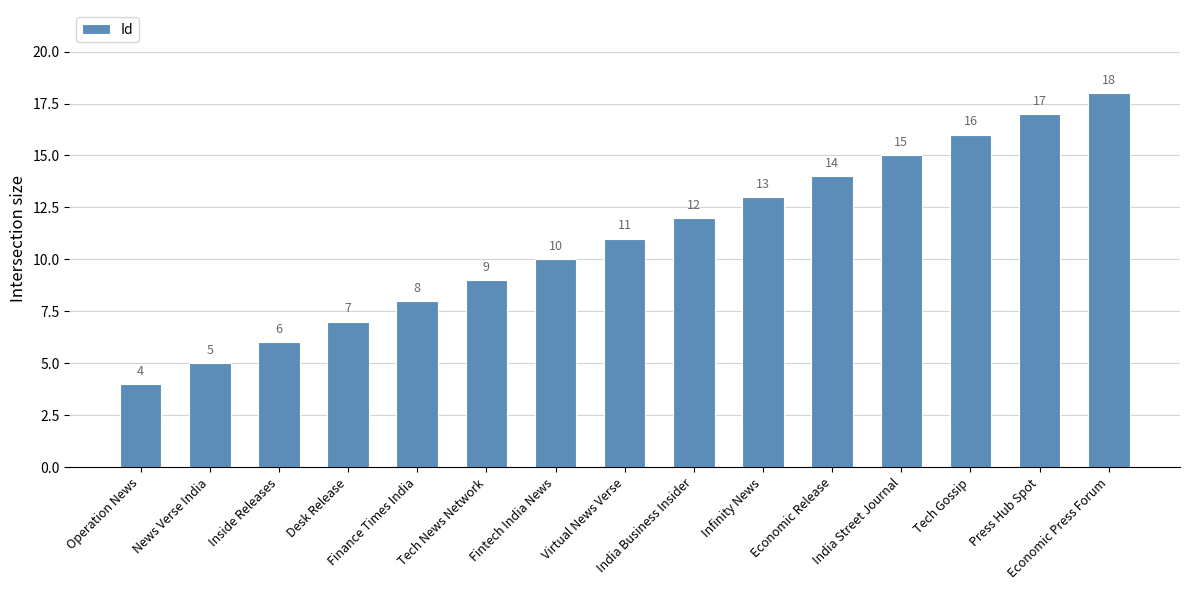

What is the greatest value displayed?

18